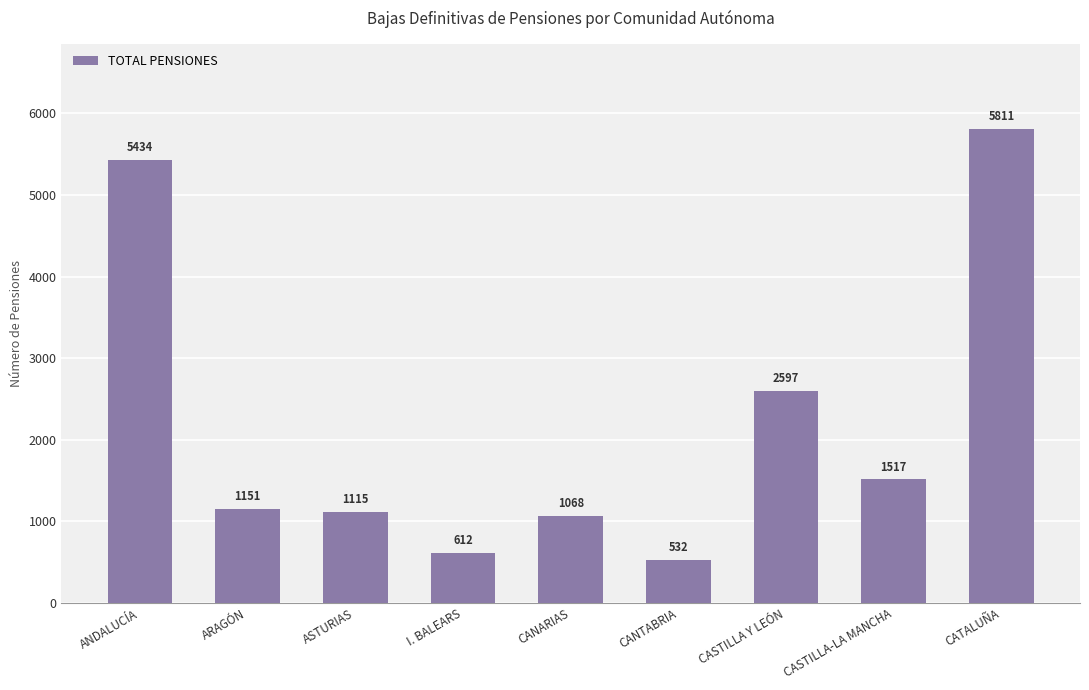

How many bars are there in total?

9